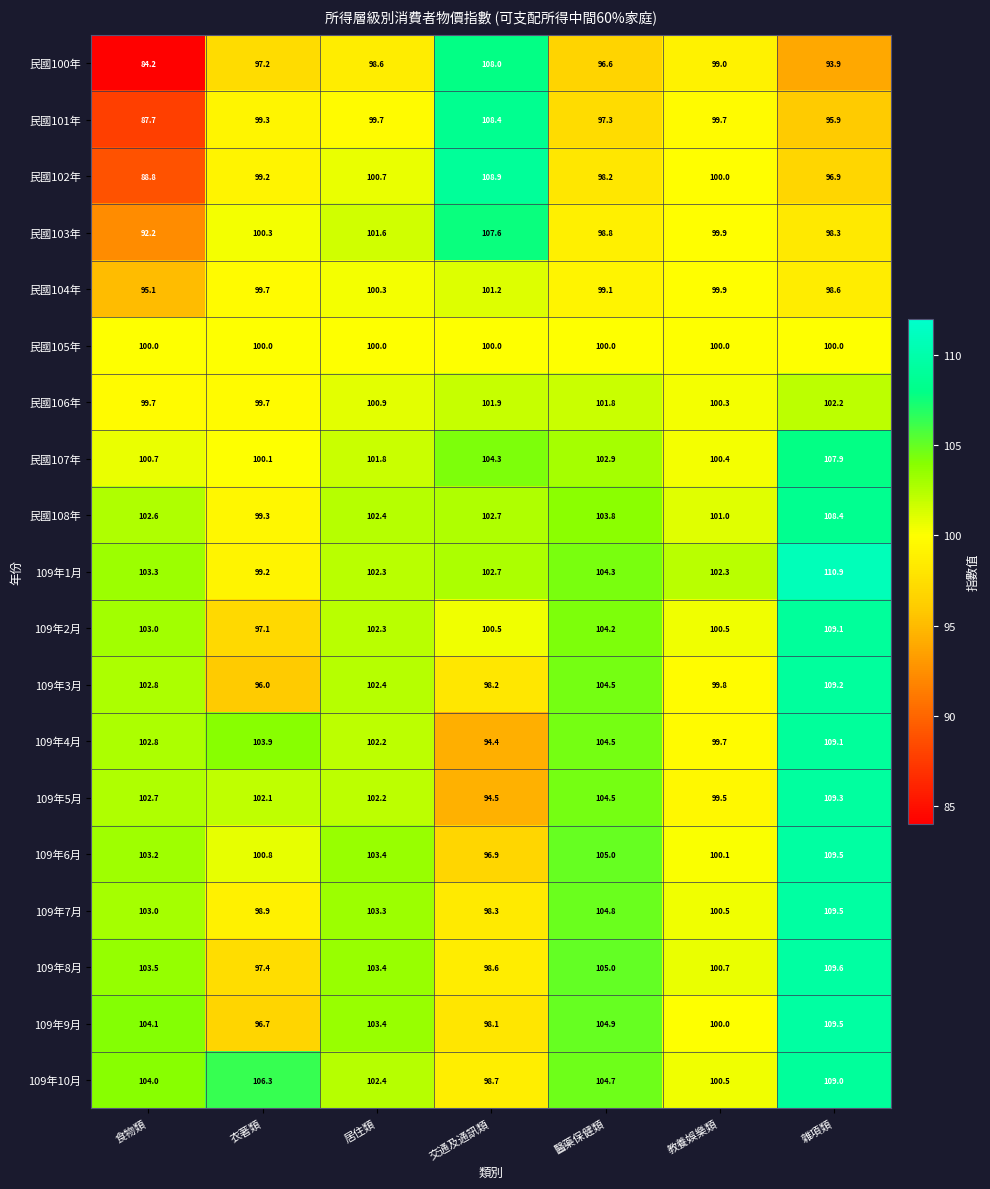

How many distinct data groups are displayed?

19